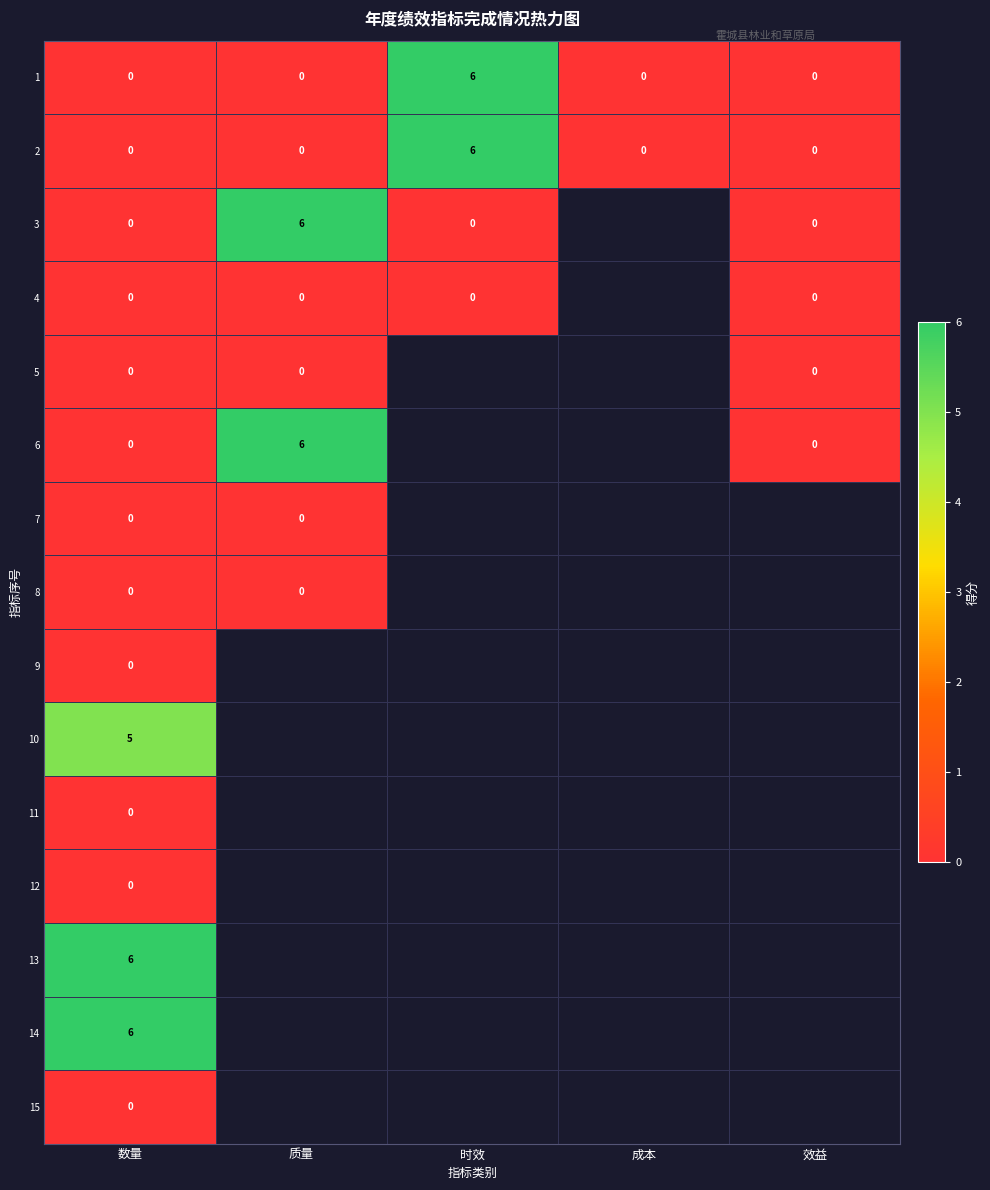

At which category does the chart reach its minimum across all series?

数量